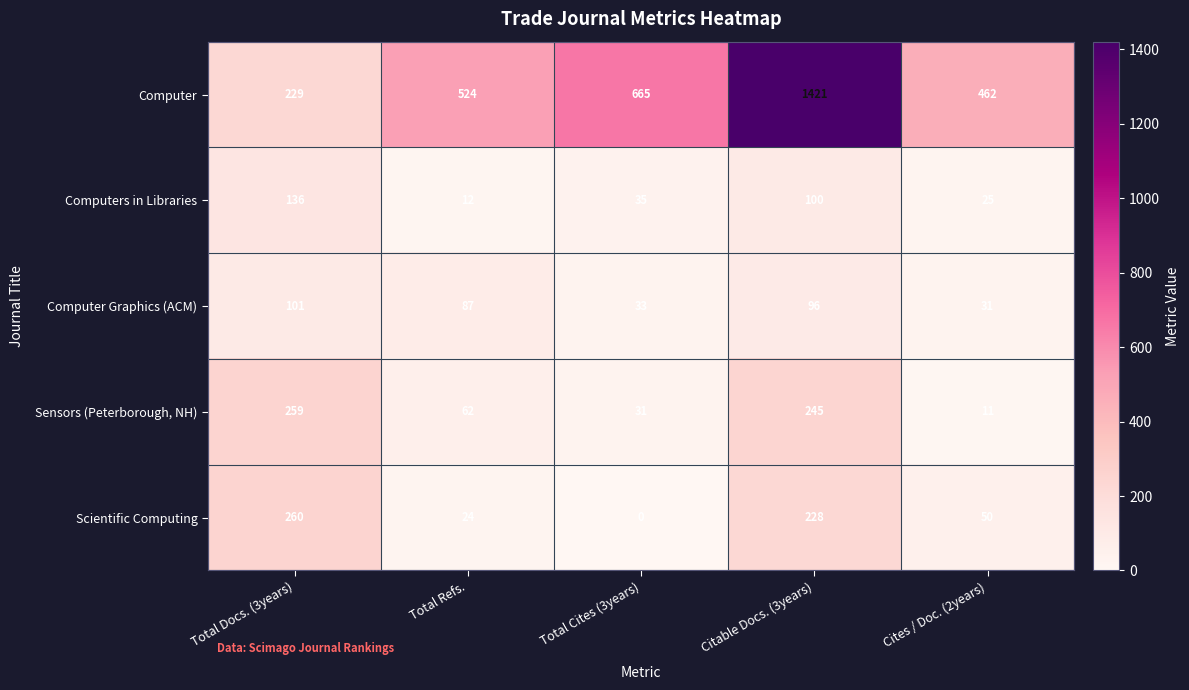

How many data points in Computer Graphics (ACM) are less than 87?

2